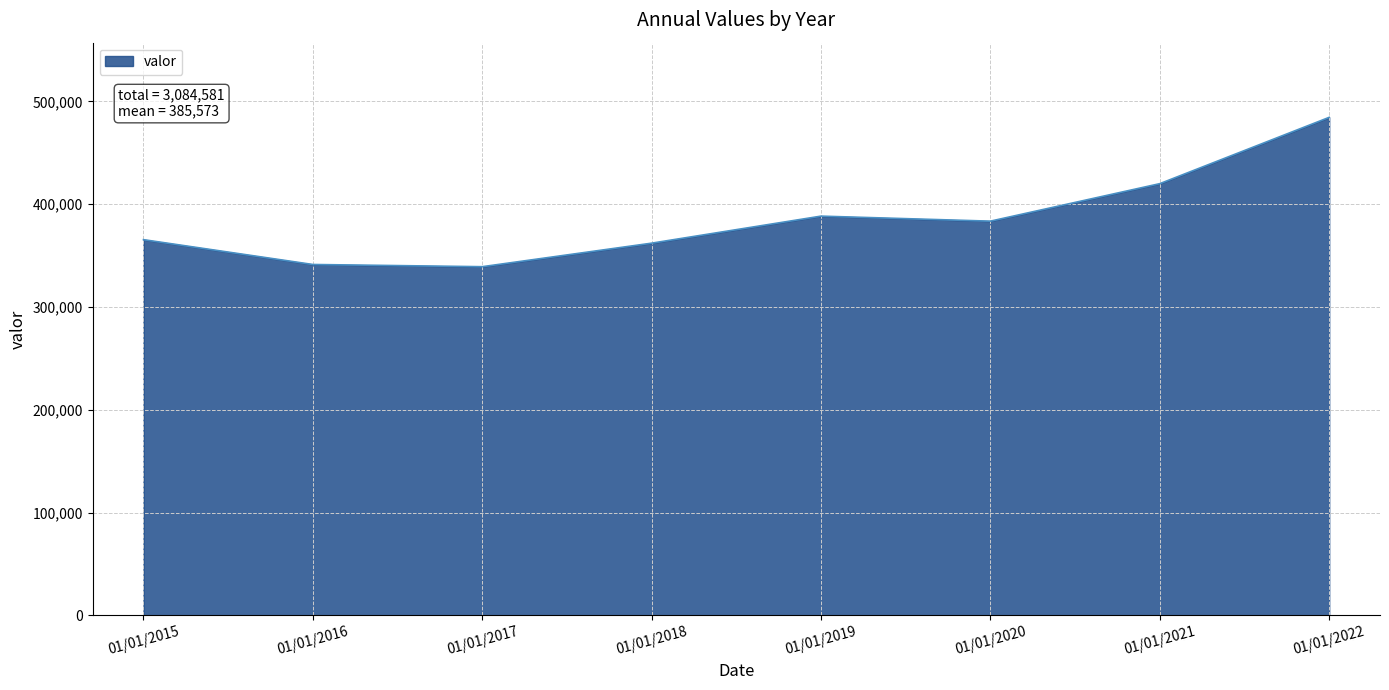

Approximately how many times larger is the value at 01/01/2016 compared to 01/01/2017?

1.0